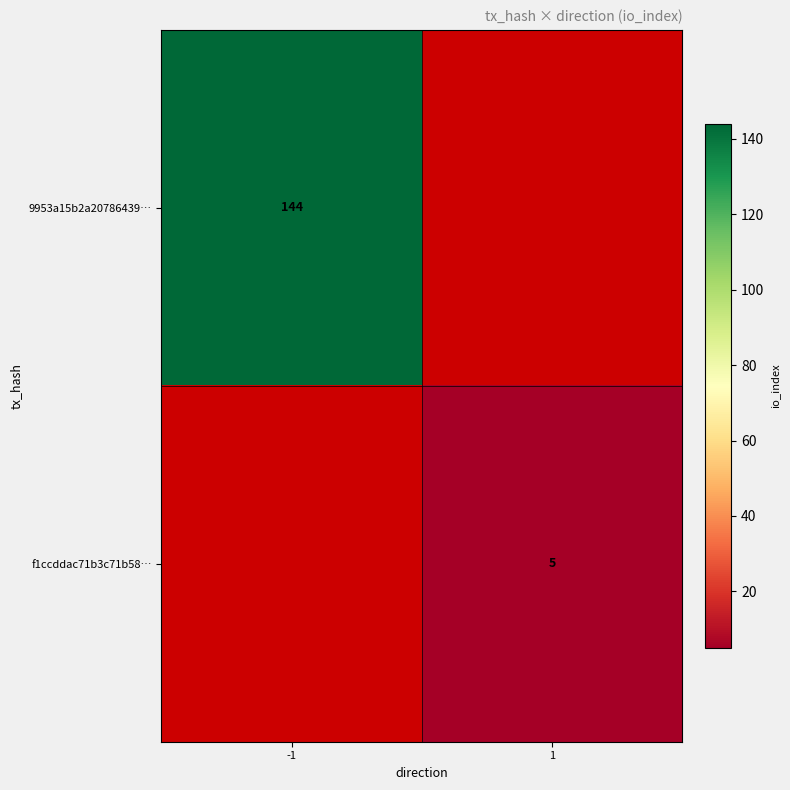

True or false: f1ccddac71b3c71b58… has a value of 3 at 1.

False